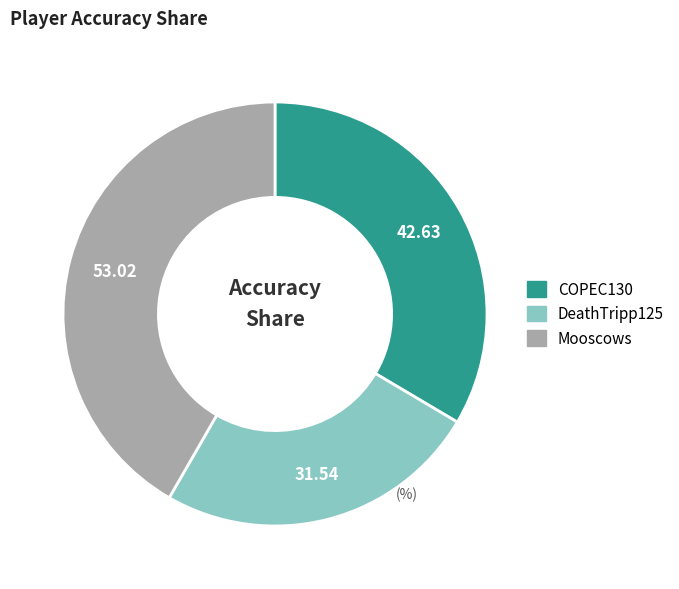

Which category has the biggest portion of the pie?

Mooscows